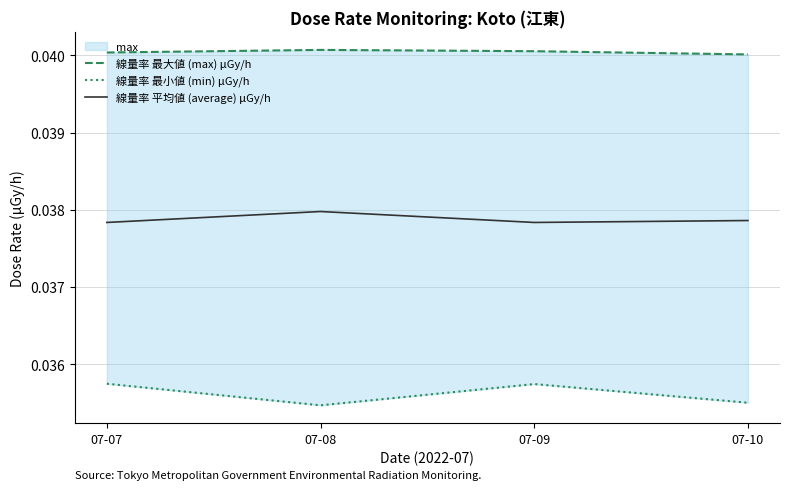

Reading left to right, list all the values displayed in this chart.

線量率 最大値 (max) μGy/h: 07-07=0.0	07-08=0.0	07-09=0.0	07-10=0.0
線量率 最小値 (min) μGy/h: 07-07=0.0	07-08=0.0	07-09=0.0	07-10=0.0
線量率 平均値 (average) μGy/h: 07-07=0.0	07-08=0.0	07-09=0.0	07-10=0.0